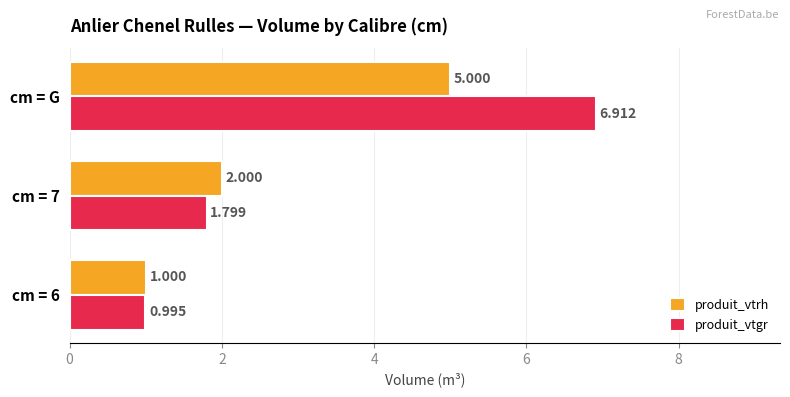

How many produit_vtrh values are between 1 and 5?

3